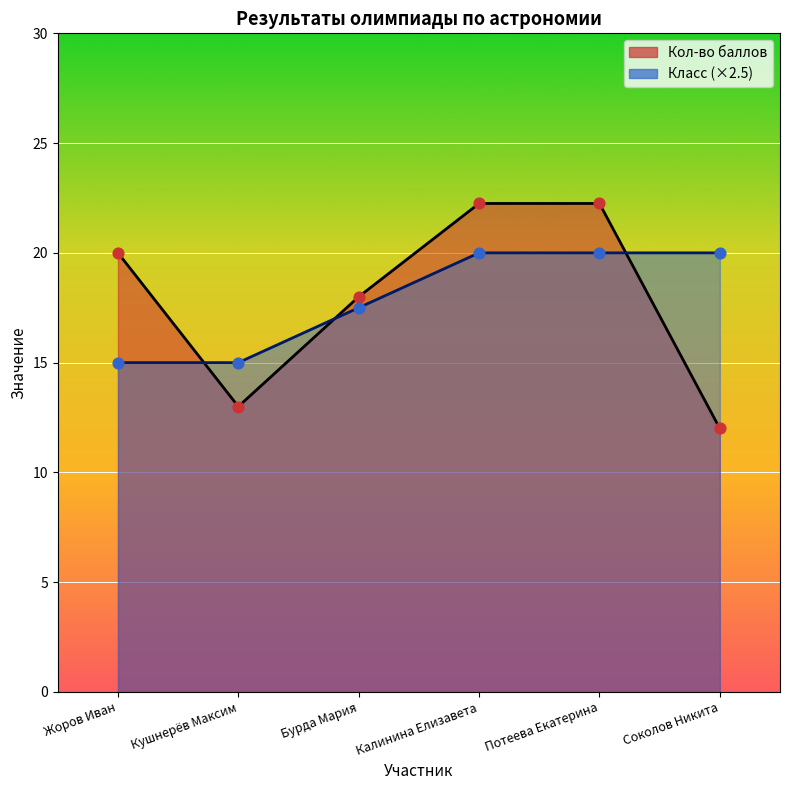

Is the value of Класс (точки) at Бурда Мария greater than the value of Кол-во баллов (точки) at Потеева Екатерина?

No